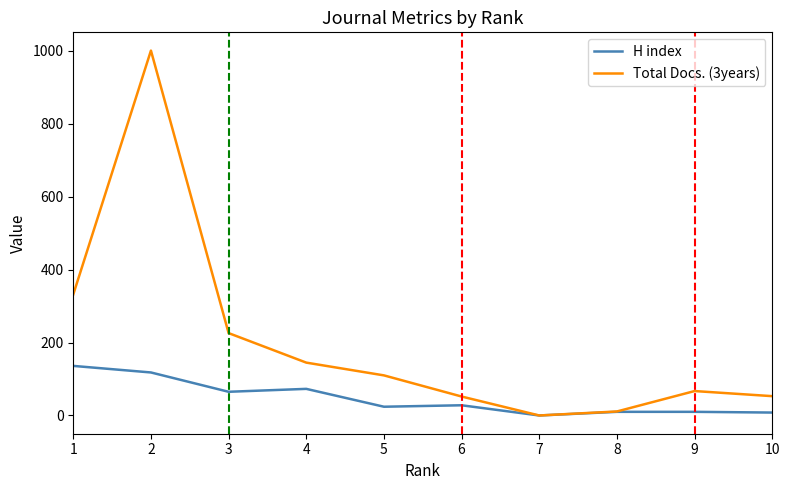

List the series in order of their peak value, lowest first.

H index, Total Docs. (3years)